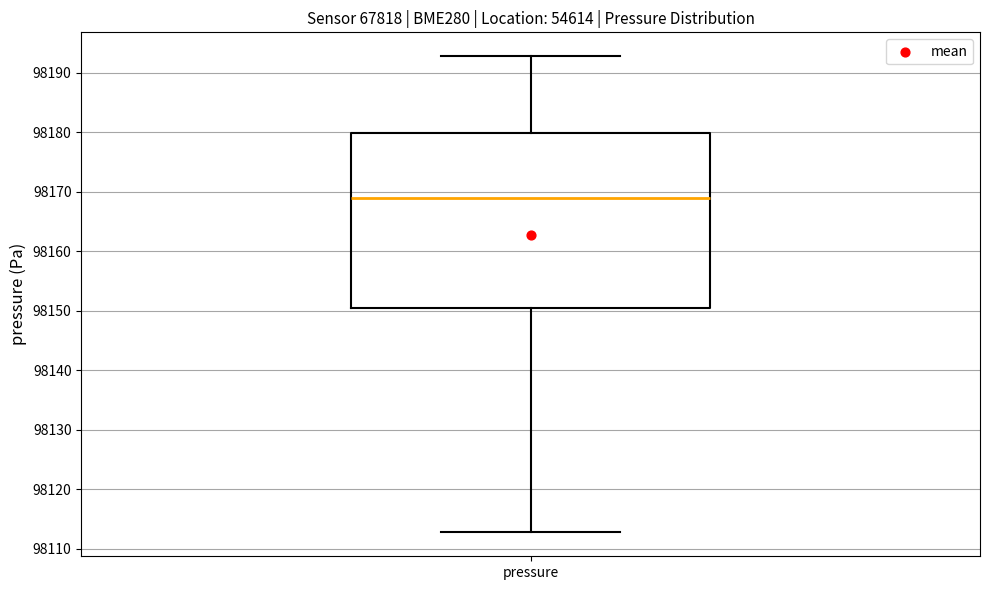

Transcribe this box plot: give where the median line is, the range the box spans, and where the two whiskers end, as read against the y-axis. The values are not printed on the chart, so give them approximately, as read against the axis.

median 98169, box 98150 to 98180, whiskers 98113 to 98193